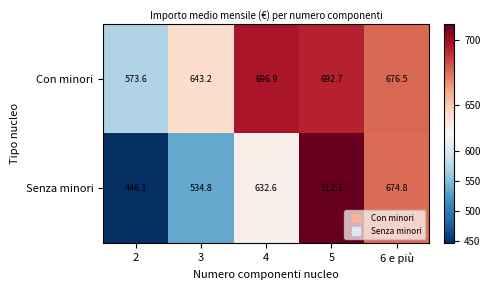

Reading left to right, list all the values displayed in this chart.

Con minori: 2=573.6	3=643.2	4=696.9	5=692.7	6 e più=676.5
Senza minori: 2=446.1	3=534.8	4=632.6	5=712.1	6 e più=674.8